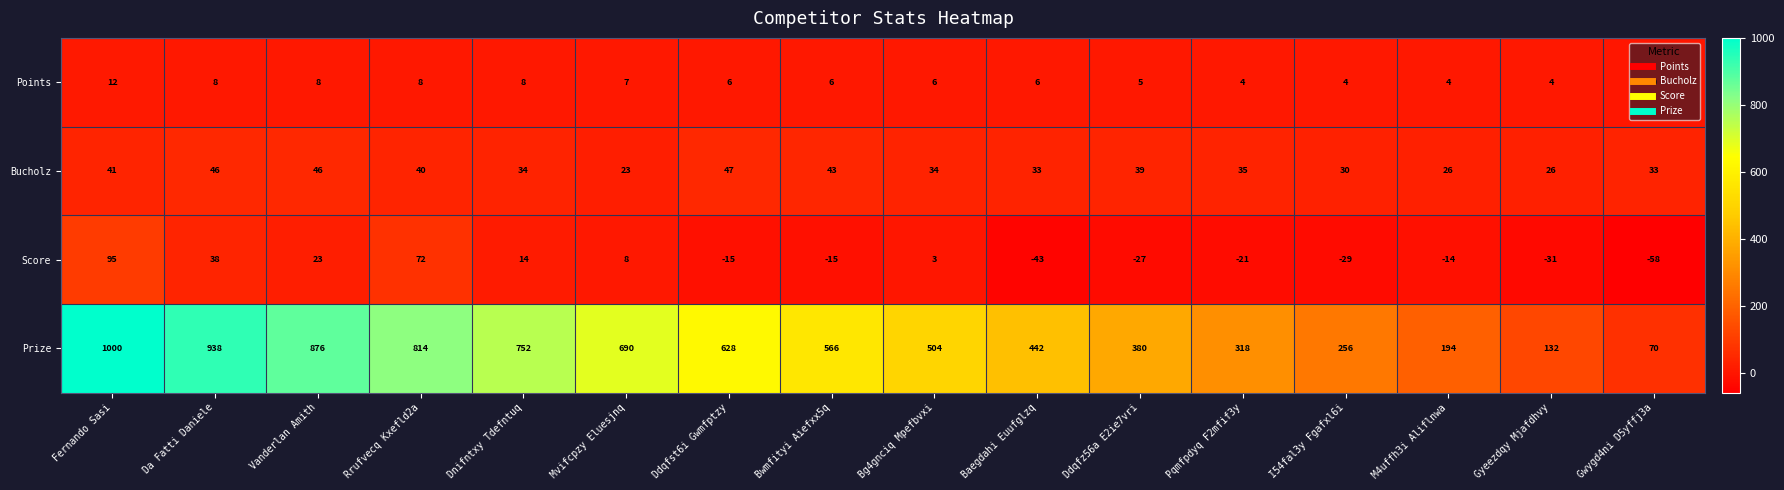

What is the total value across all series at Fernando Sasi?

1148